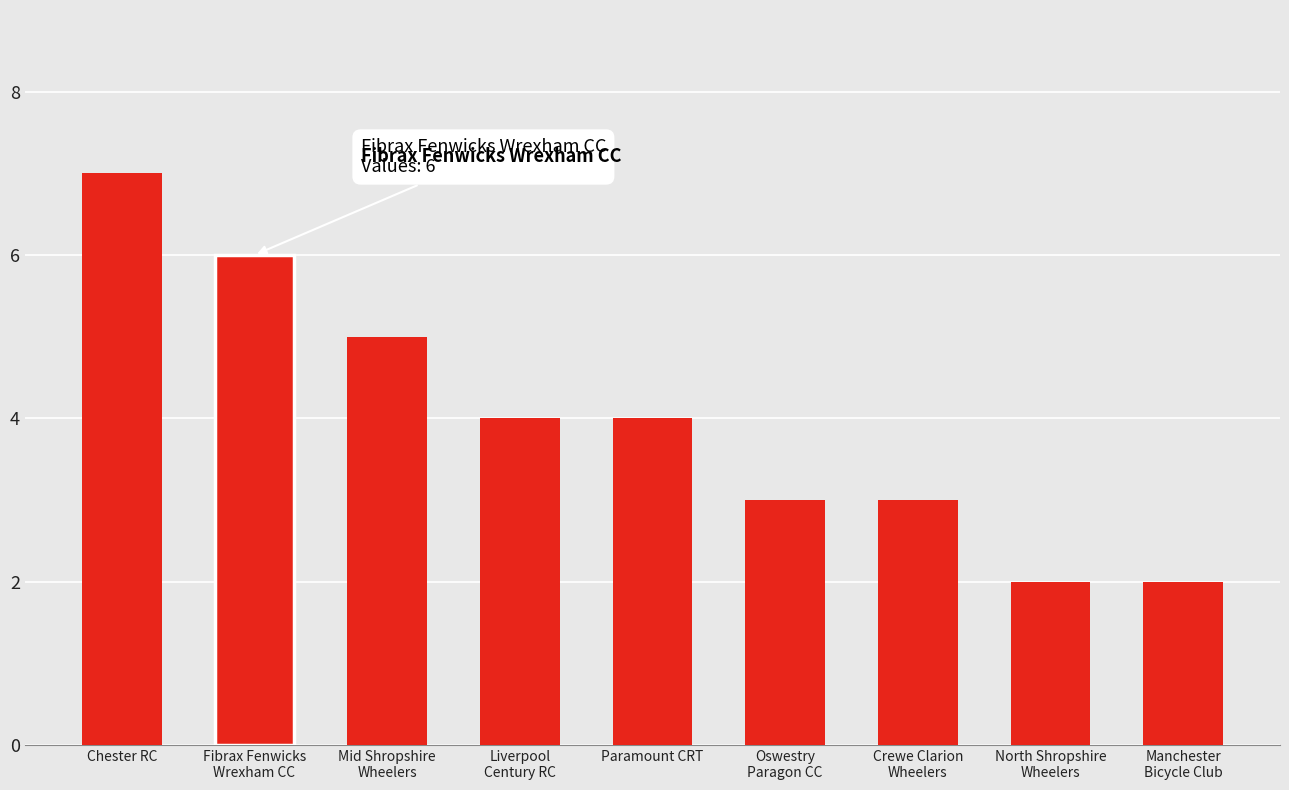

The value at Oswestry
Paragon CC is 4. True or false?

False